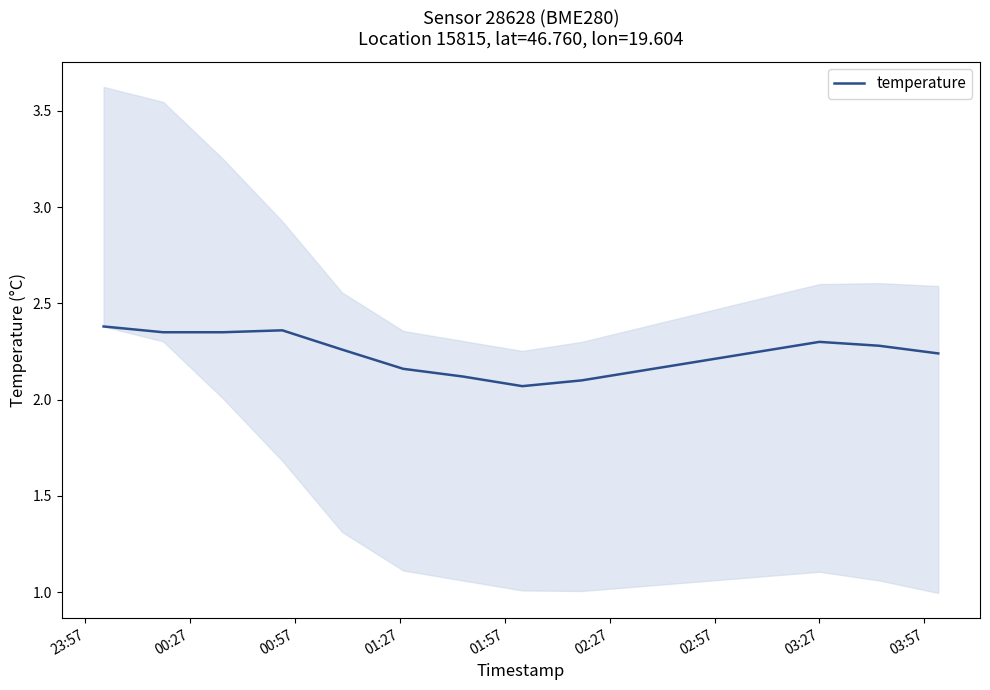

What is the change in value from 00:57 to 12?

-0.1